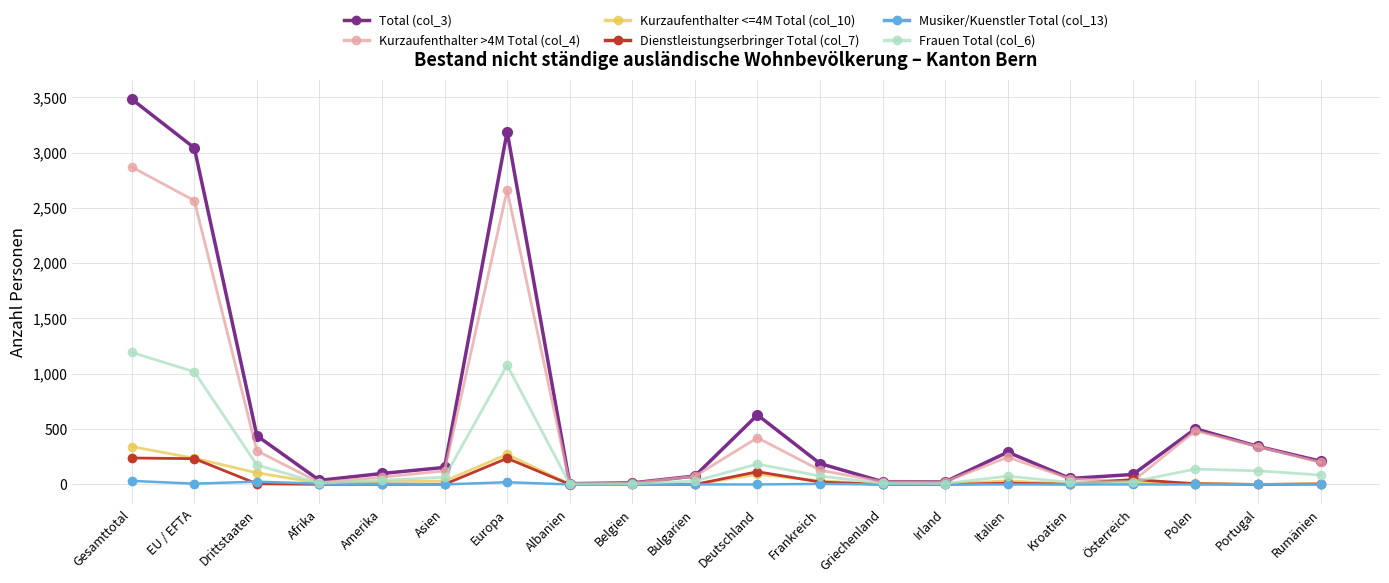

What is the lowest value of the Frauen Total (col_6) series?

4